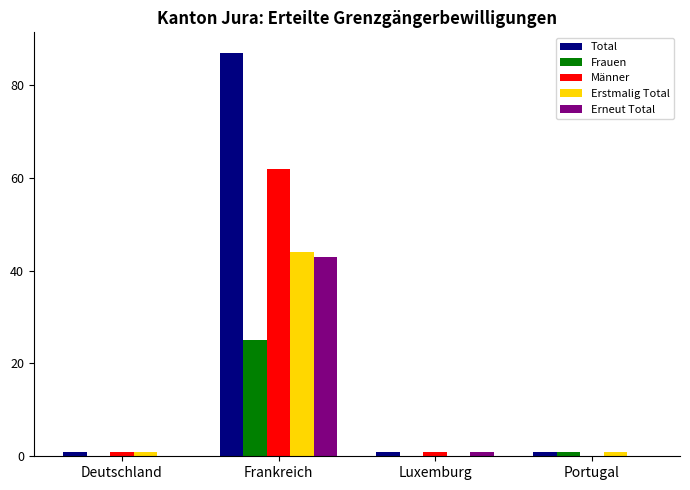

Which label corresponds to the largest value in the chart?

Frankreich